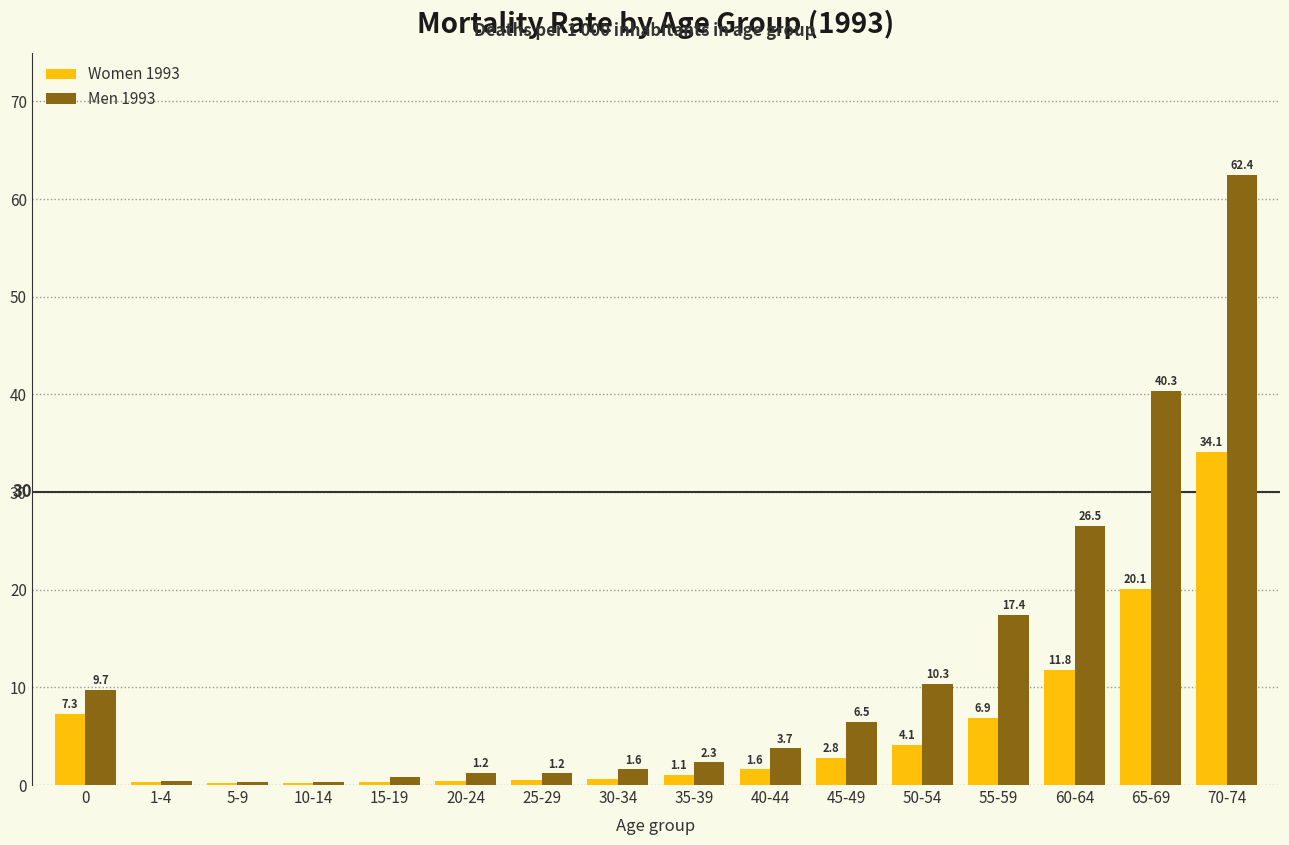

What is the spread (max minus min) of values at 45-49?

3.7